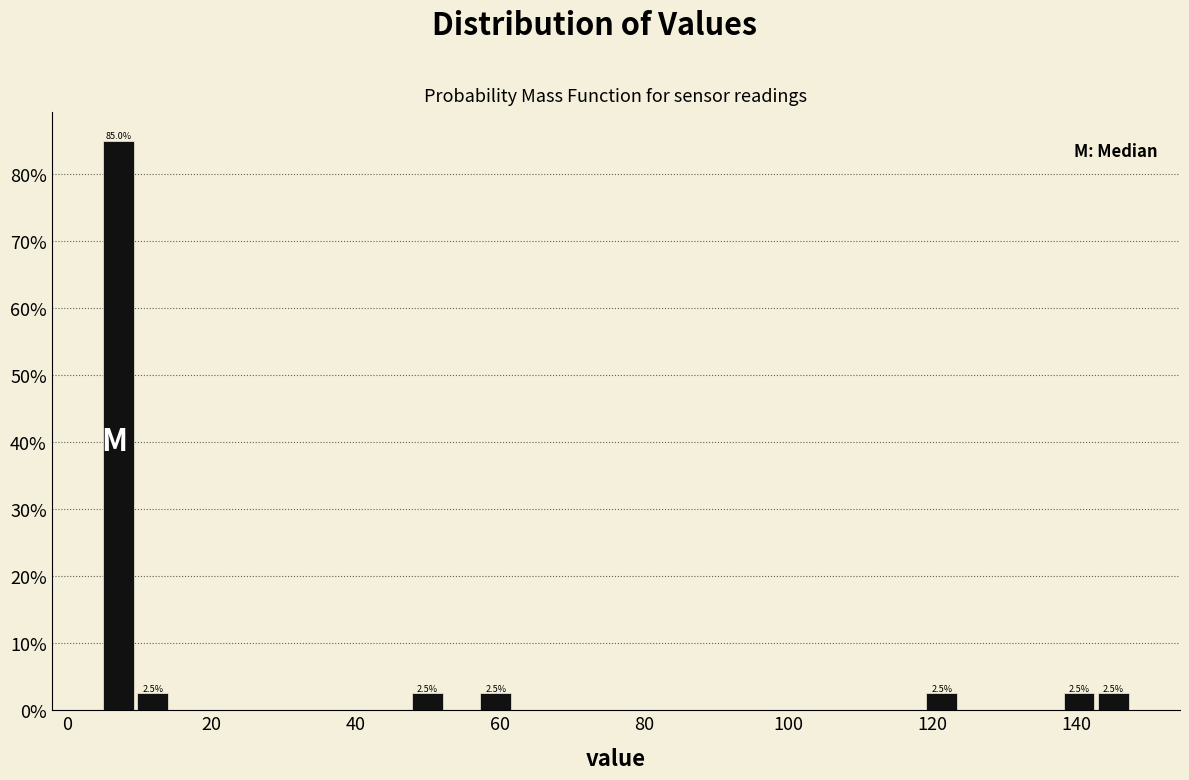

Read against the x-axis, roughly where is the centre of the tallest bar?

8